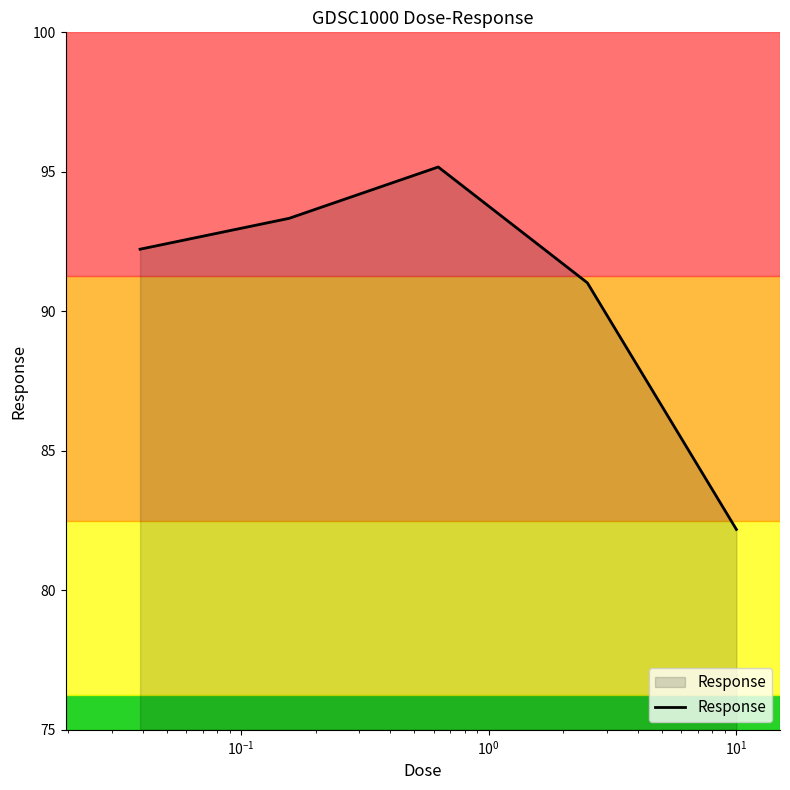

What is the sum of all values?

453.9